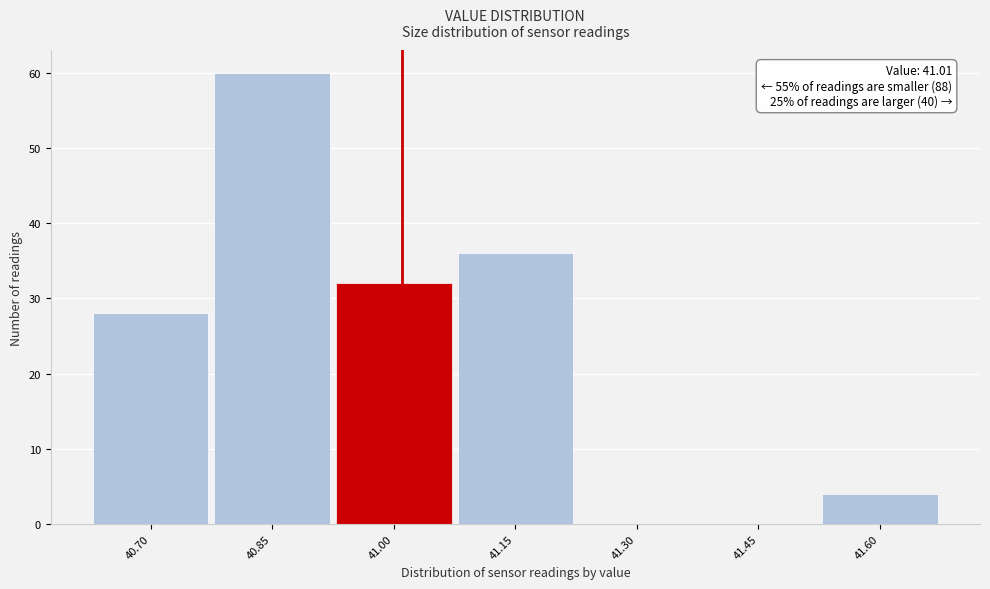

Which range on the x-axis has the tallest bar?

40.775 to 40.925